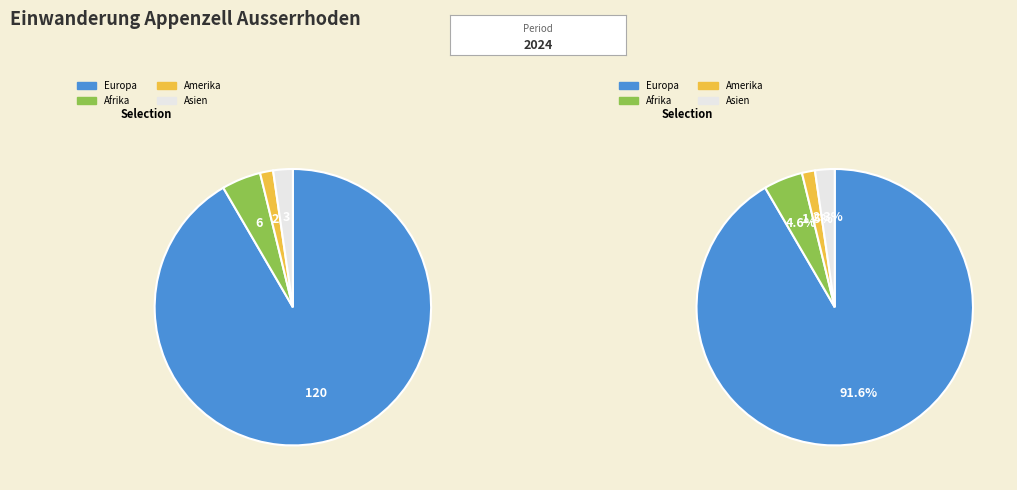

To the nearest percent, what portion does Afrika represent?

5%